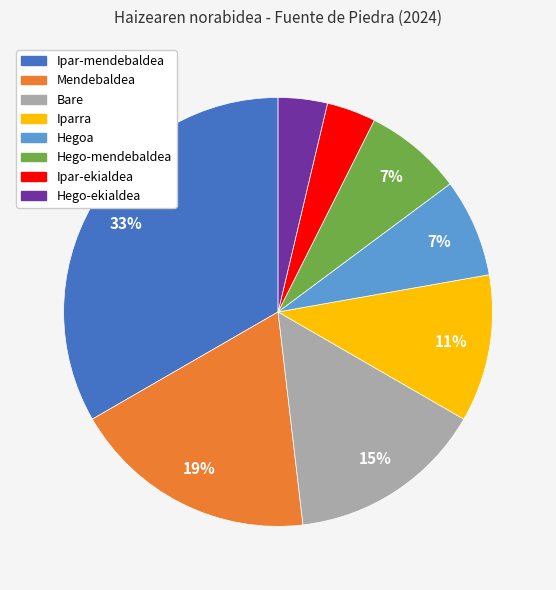

To the nearest percent, what is the average slice percentage?

12%